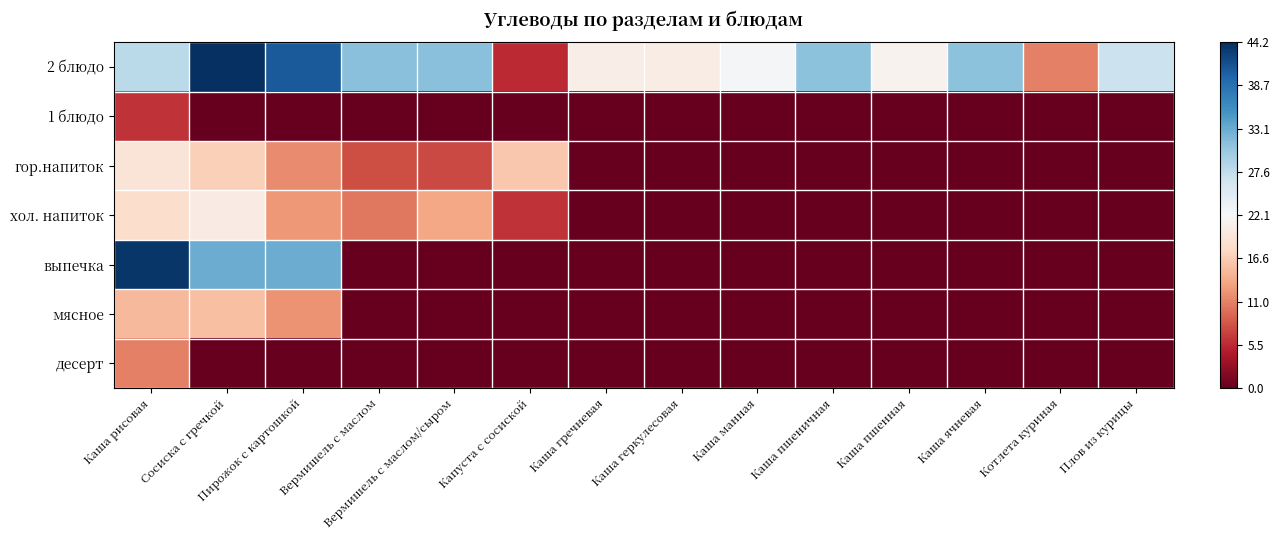

Reading left to right, extract all data points from this chart.

2 блюдо: Каша рисовая=28.0	Сосиска с гречкой=44.2	Пирожок с картошкой=40.7	Вермишель с маслом=31.3	Вермишель с маслом/сыром=31.3	Капуста с сосиской=5.6	Каша гречневая=20.6	Каша геркулесовая=20.4	Каша манная=22.6	Каша пшеничная=31.1	Каша пшенная=21.3	Каша ячневая=31.1	Котлета куриная=10.9	Плов из курицы=26.8
1 блюдо: Каша рисовая=6.1	Сосиска с гречкой=0.0	Пирожок с картошкой=0.0	Вермишель с маслом=0.0	Вермишель с маслом/сыром=0.0	Капуста с сосиской=0.0	Каша гречневая=0.0	Каша геркулесовая=0.0	Каша манная=0.0	Каша пшеничная=0.0	Каша пшенная=0.0	Каша ячневая=0.0	Котлета куриная=0.0	Плов из курицы=0.0
гор.напиток: Каша рисовая=19.3	Сосиска с гречкой=16.8	Пирожок с картошкой=11.7	Вермишель с маслом=7.9	Вермишель с маслом/сыром=7.5	Капуста с сосиской=16.1	Каша гречневая=0.0	Каша геркулесовая=0.0	Каша манная=0.0	Каша пшеничная=0.0	Каша пшенная=0.0	Каша ячневая=0.0	Котлета куриная=0.0	Плов из курицы=0.0
хол. напиток: Каша рисовая=18.2	Сосиска с гречкой=20.2	Пирожок с картошкой=12.6	Вермишель с маслом=10.5	Вермишель с маслом/сыром=13.5	Капуста с сосиской=6.2	Каша гречневая=0.0	Каша геркулесовая=0.0	Каша манная=0.0	Каша пшеничная=0.0	Каша пшенная=0.0	Каша ячневая=0.0	Котлета куриная=0.0	Плов из курицы=0.0
выпечка: Каша рисовая=43.6	Сосиска с гречкой=33.1	Пирожок с картошкой=33.1	Вермишель с маслом=0.0	Вермишель с маслом/сыром=0.0	Капуста с сосиской=0.0	Каша гречневая=0.0	Каша геркулесовая=0.0	Каша манная=0.0	Каша пшеничная=0.0	Каша пшенная=0.0	Каша ячневая=0.0	Котлета куриная=0.0	Плов из курицы=0.0
мясное: Каша рисовая=14.9	Сосиска с гречкой=15.5	Пирожок с картошкой=12.2	Вермишель с маслом=0.0	Вермишель с маслом/сыром=0.0	Капуста с сосиской=0.0	Каша гречневая=0.0	Каша геркулесовая=0.0	Каша манная=0.0	Каша пшеничная=0.0	Каша пшенная=0.0	Каша ячневая=0.0	Котлета куриная=0.0	Плов из курицы=0.0
десерт: Каша рисовая=11.0	Сосиска с гречкой=0.0	Пирожок с картошкой=0.0	Вермишель с маслом=0.0	Вермишель с маслом/сыром=0.0	Капуста с сосиской=0.0	Каша гречневая=0.0	Каша геркулесовая=0.0	Каша манная=0.0	Каша пшеничная=0.0	Каша пшенная=0.0	Каша ячневая=0.0	Котлета куриная=0.0	Плов из курицы=0.0